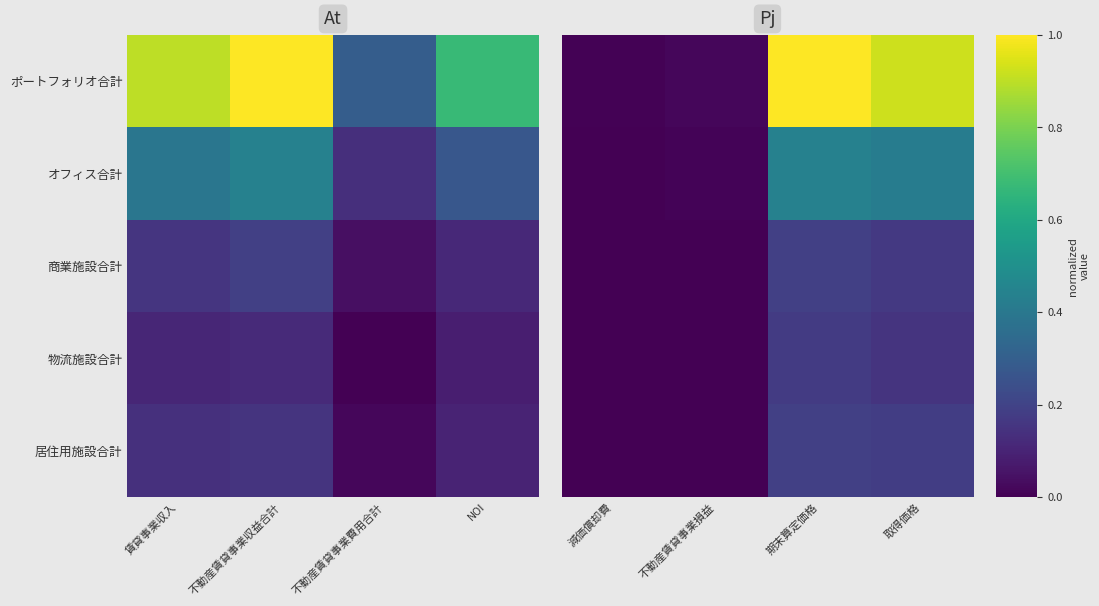

Is the value of オフィス合計 at 減価償却費 greater than the value of ポートフォリオ合計 at 減価償却費?

No